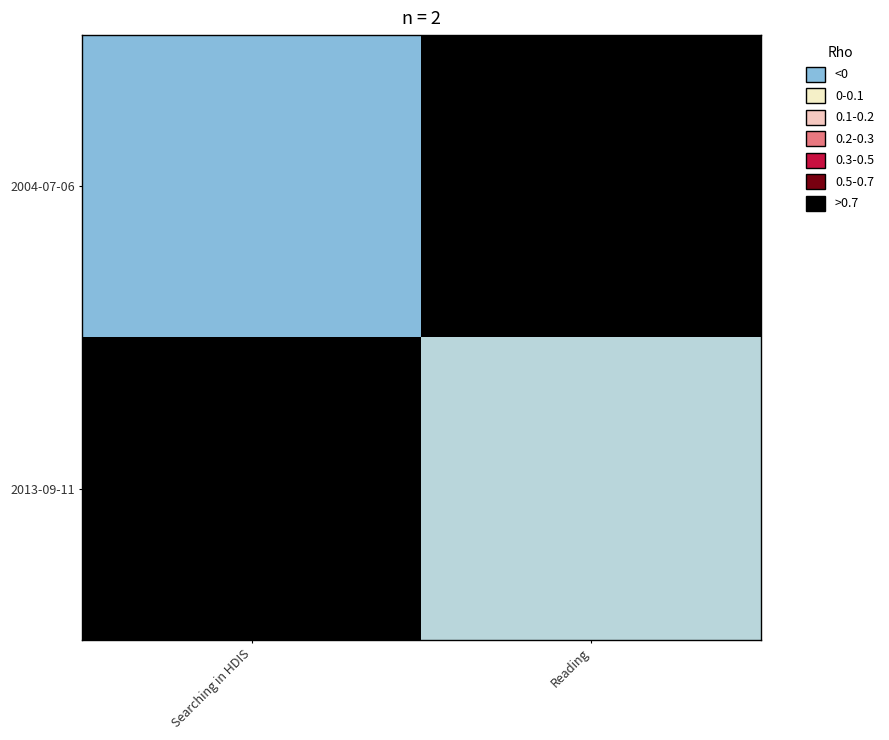

At which category does the chart reach its peak across all series?

Searching in HDIS